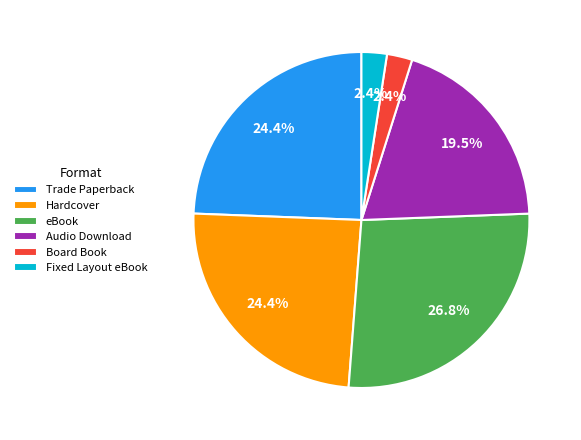

How much of the chart is everything except Fixed Layout eBook?

97.6%